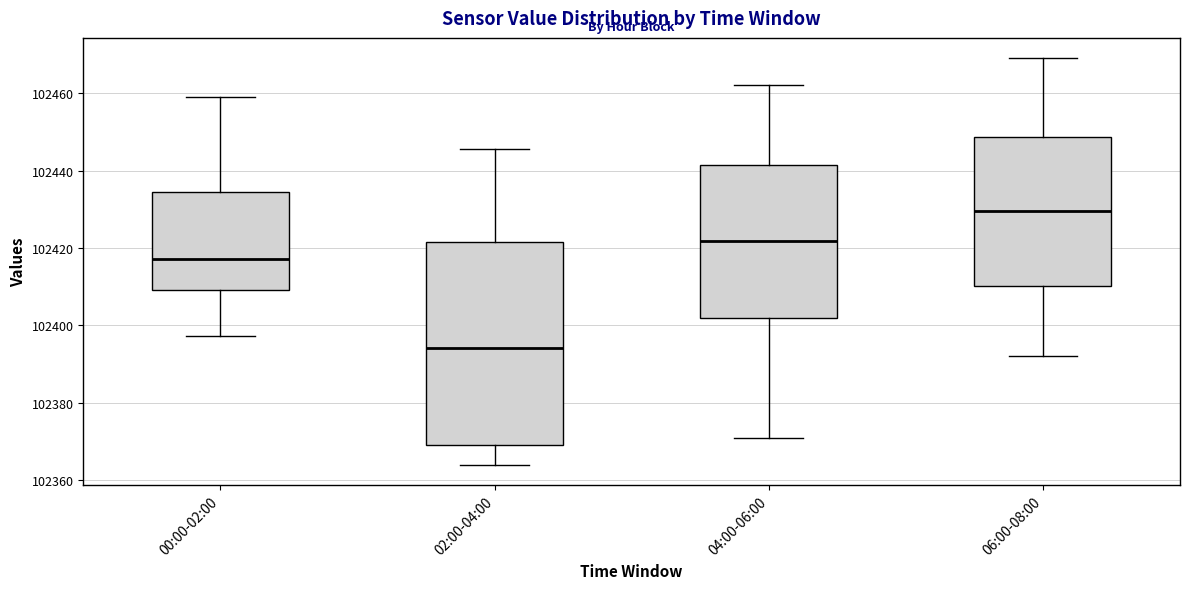

Reading left to right, read every box against the y-axis: the position of its median line, the range the box covers, and the ends of its whiskers. The values are not printed on the chart, so give them approximately, as read against the axis.

00:00-02:00: median 102418, box 102410 to 102434, whiskers 102398 to 102458
02:00-04:00: median 102394, box 102370 to 102422, whiskers 102364 to 102446
04:00-06:00: median 102422, box 102402 to 102442, whiskers 102372 to 102462
06:00-08:00: median 102430, box 102410 to 102448, whiskers 102392 to 102470